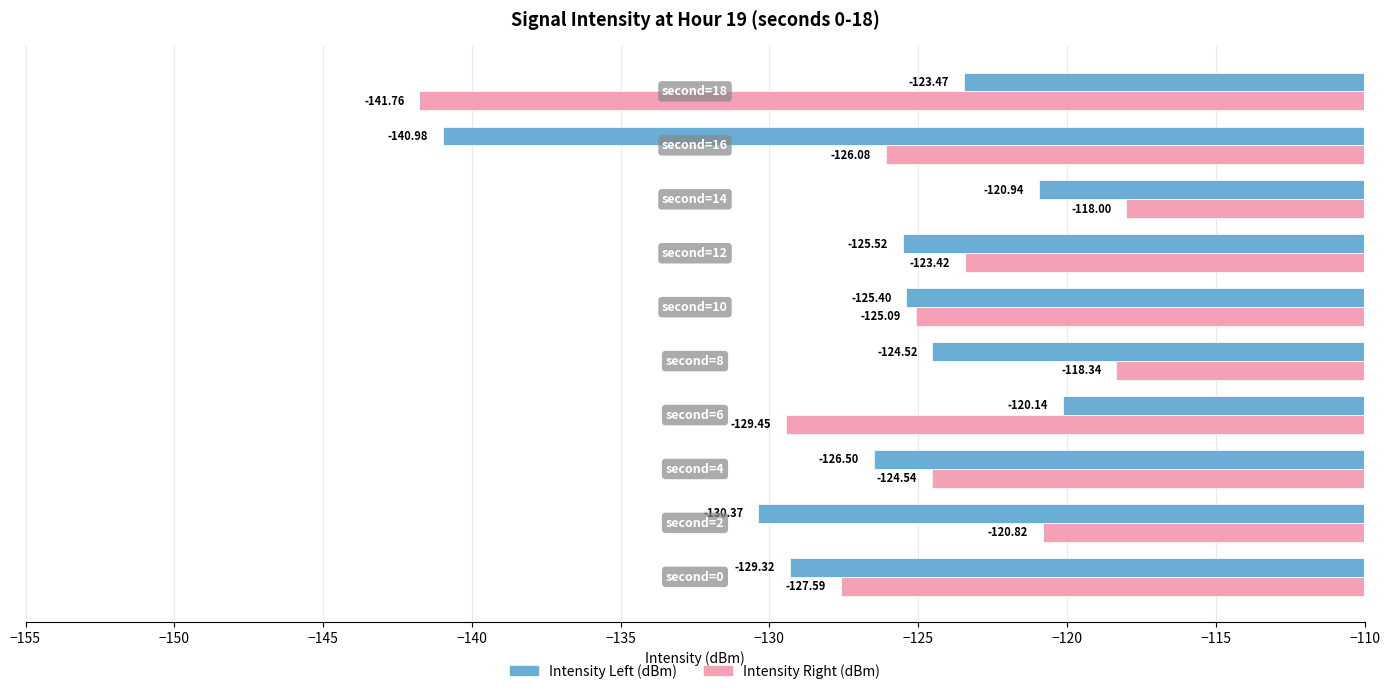

What is the sum of all Intensity Right (dBm) values?

-1255.1